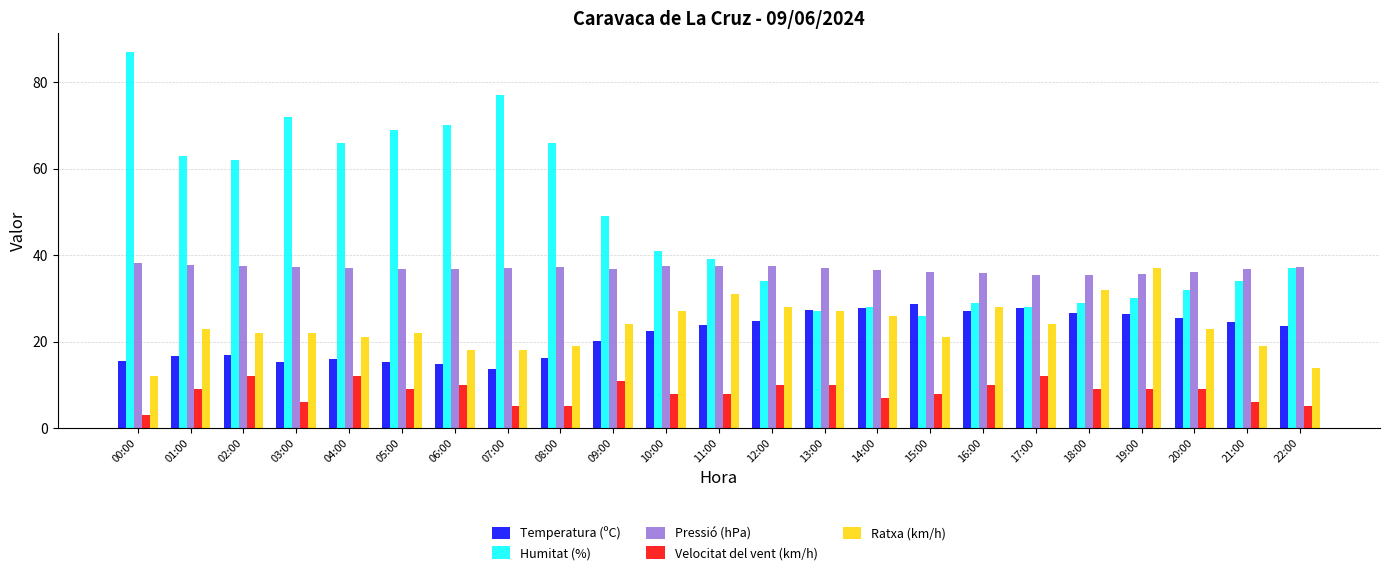

What is the smallest value displayed?

3.0